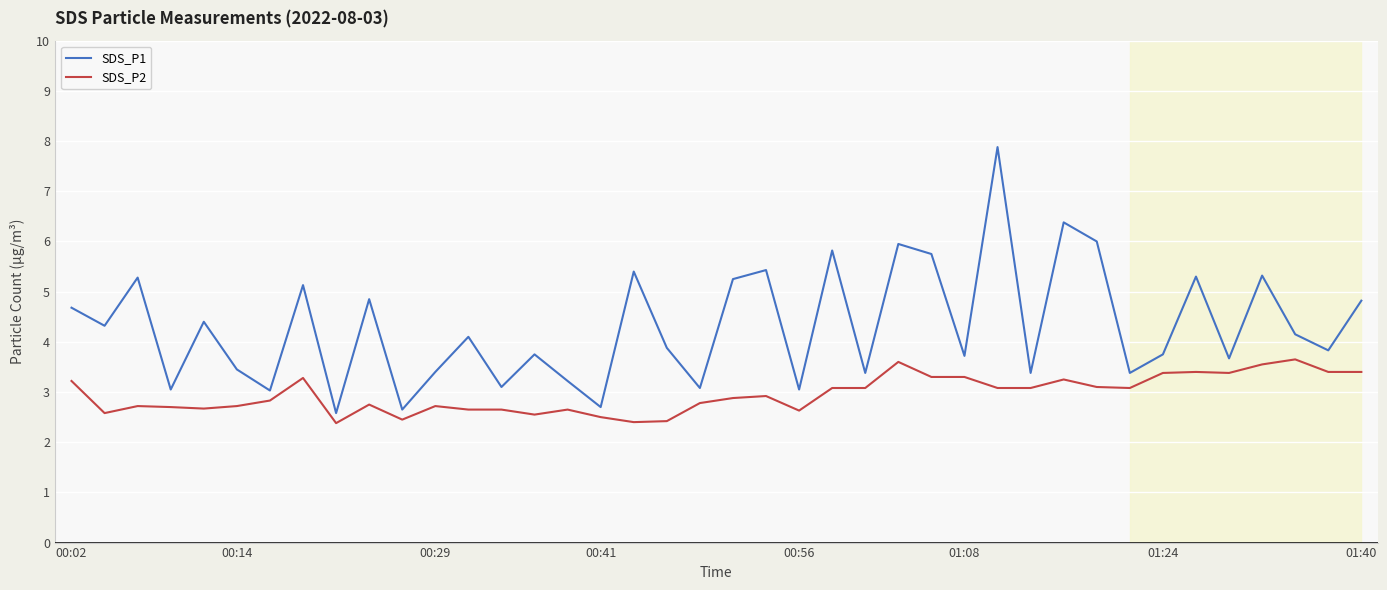

True or false: SDS_P1 and SDS_P2 intersect in this chart.

False